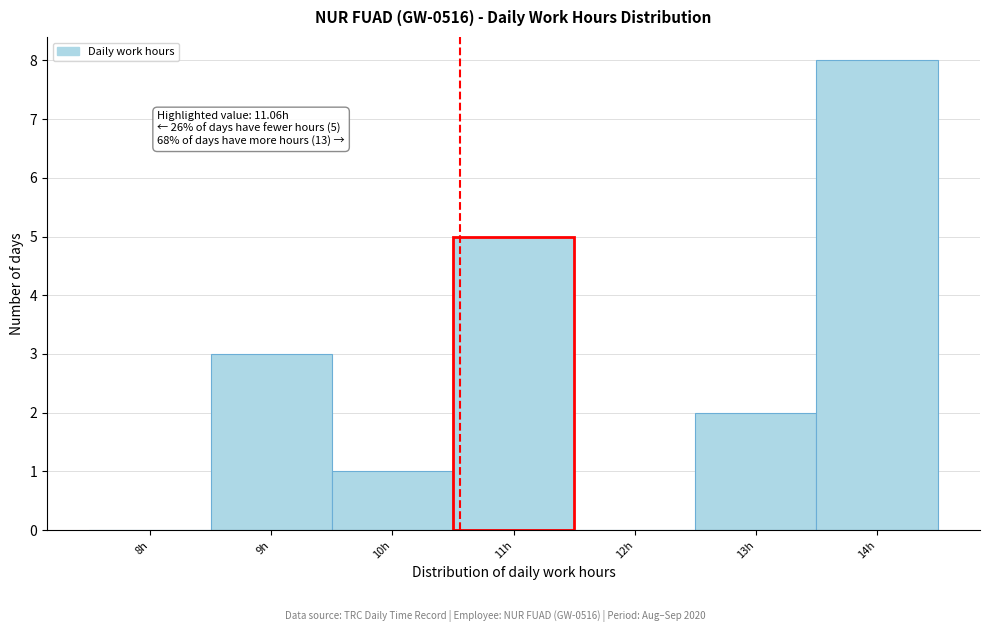

Reading left to right, list all the values displayed in this chart.

8h=0	9h=3	10h=1	11h=5	12h=0	13h=2	14h=8